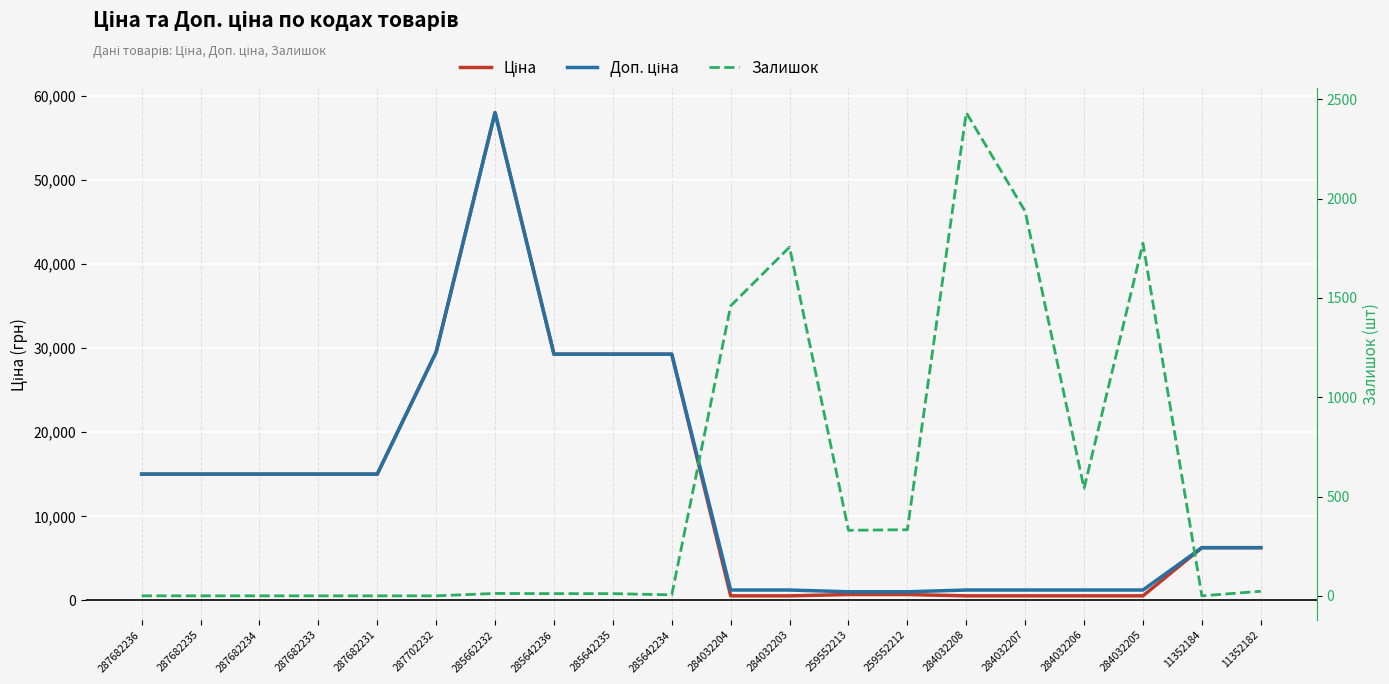

Between which two adjacent categories do Залишок and Ціна first intersect?

285642234 and 284032204